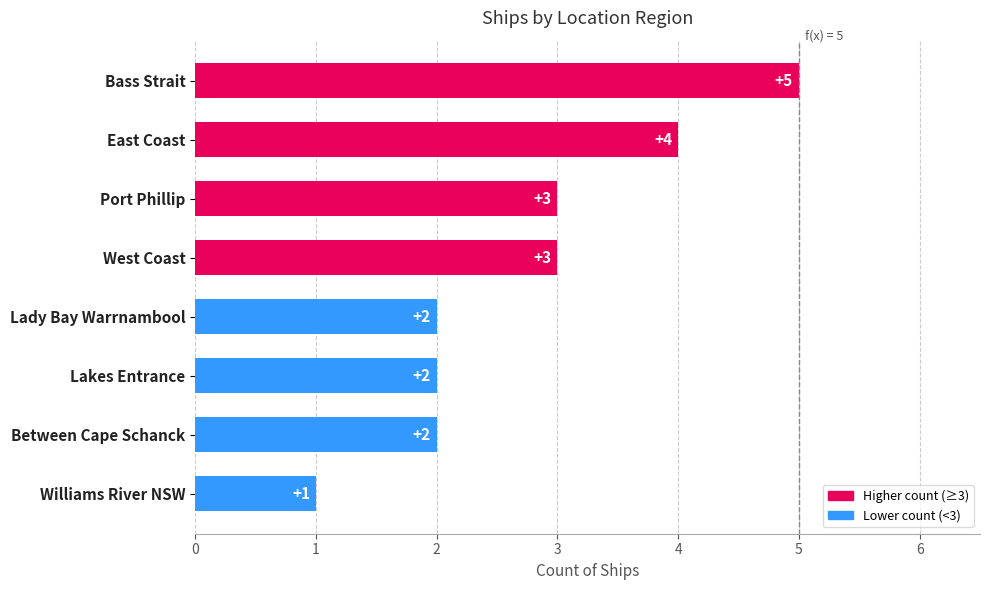

What is the average value?

3